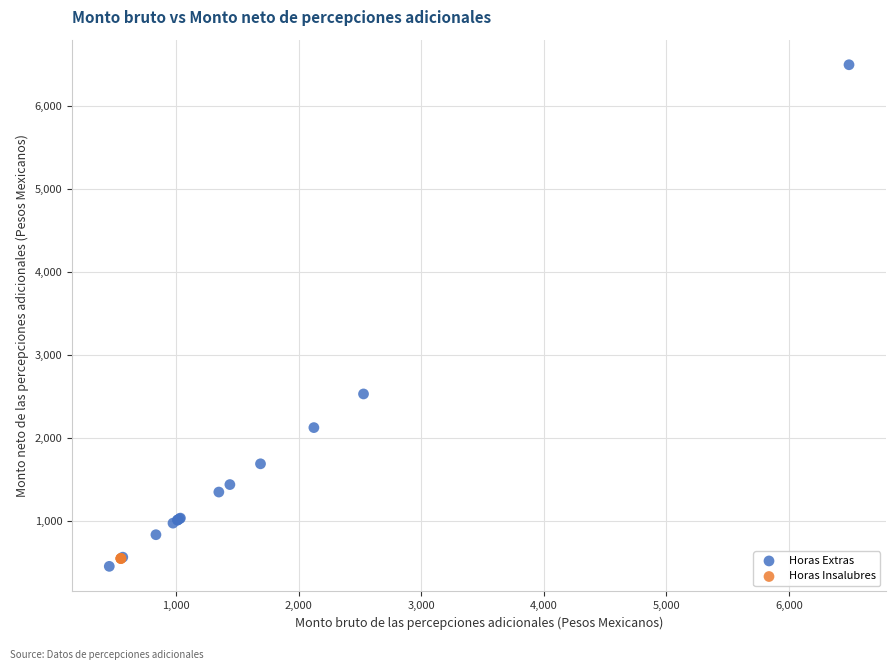

Which series contains the highest Y value?

Horas Extras